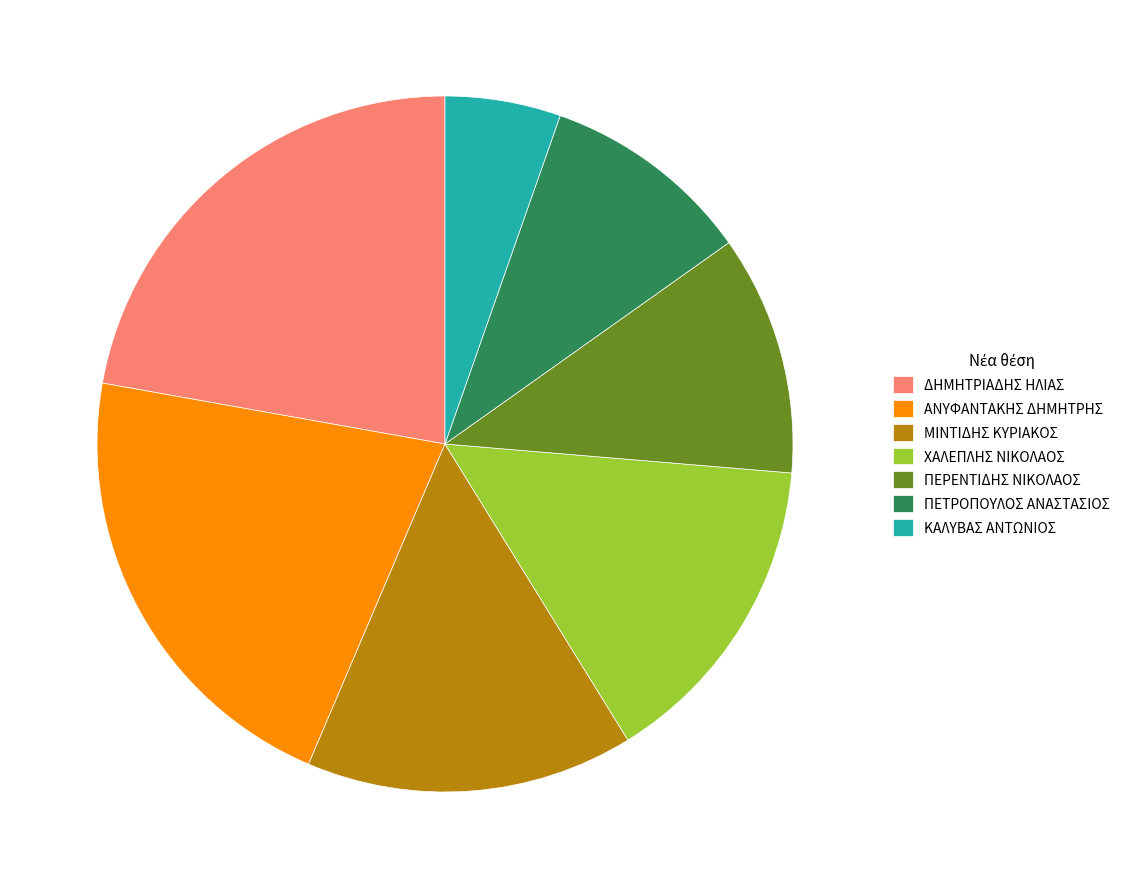

Which category has the smallest portion of the pie?

ΚΑΛΥΒΑΣ ΑΝΤΩΝΙΟΣ